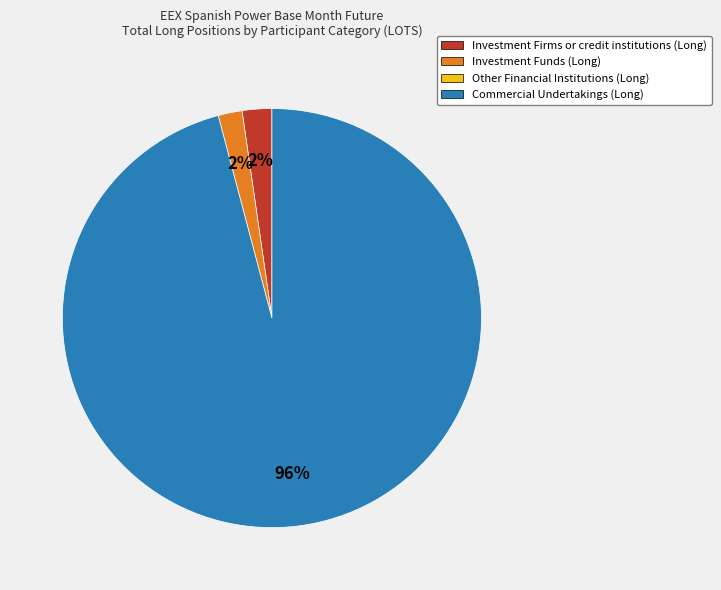

Is there a majority slice in this chart?

Yes